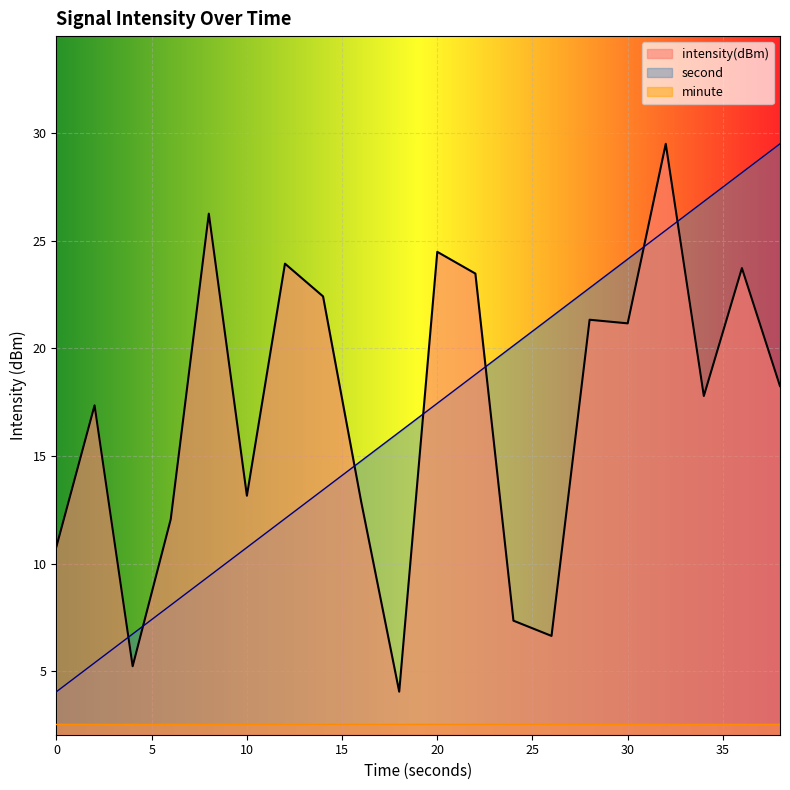

What is the difference between the maximum and minimum values in the second series?

25.4